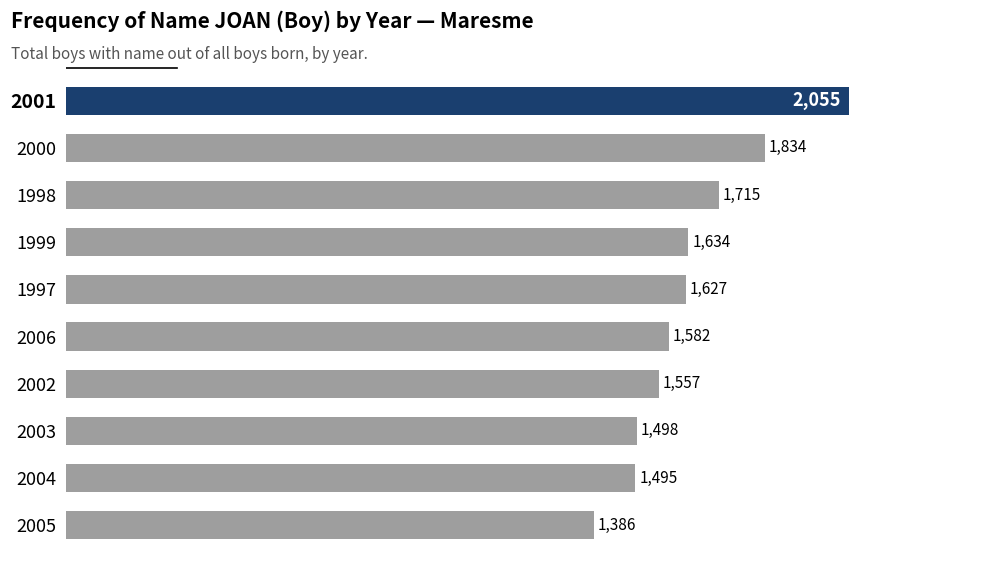

Rank the categories by value from lowest to highest.

2005, 2004, 2003, 2002, 2006, 1997, 1999, 1998, 2000, 2001